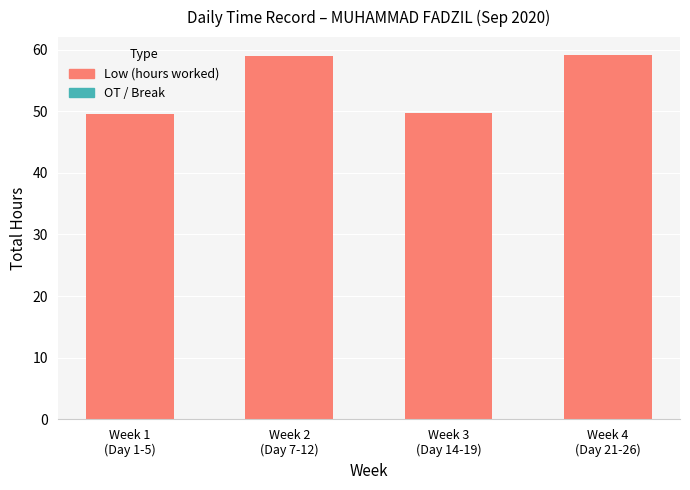

What is the minimum value shown in the chart?

49.6